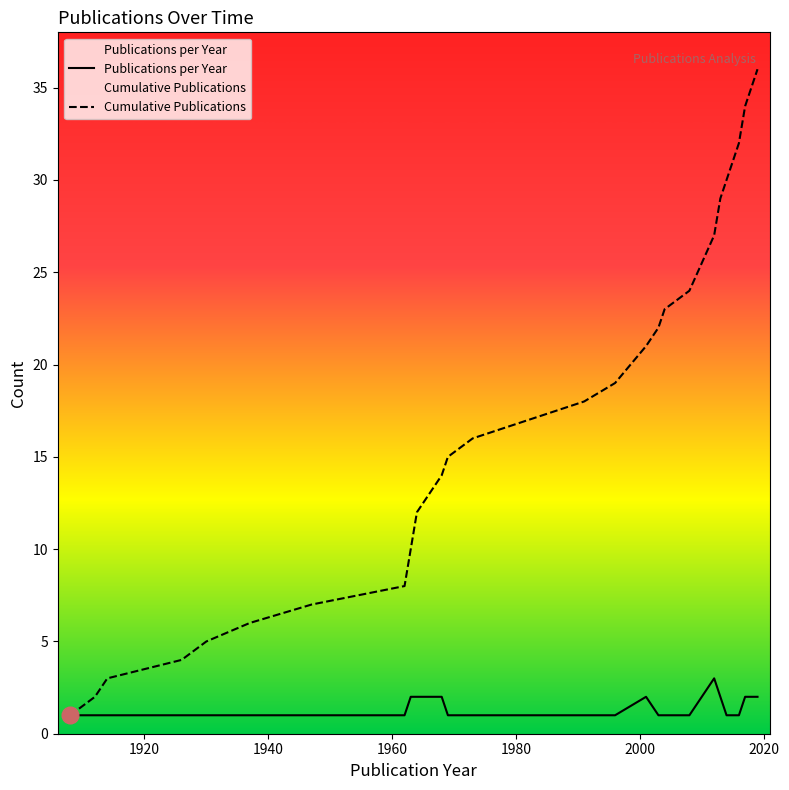

What is the minimum value shown in the chart?

1